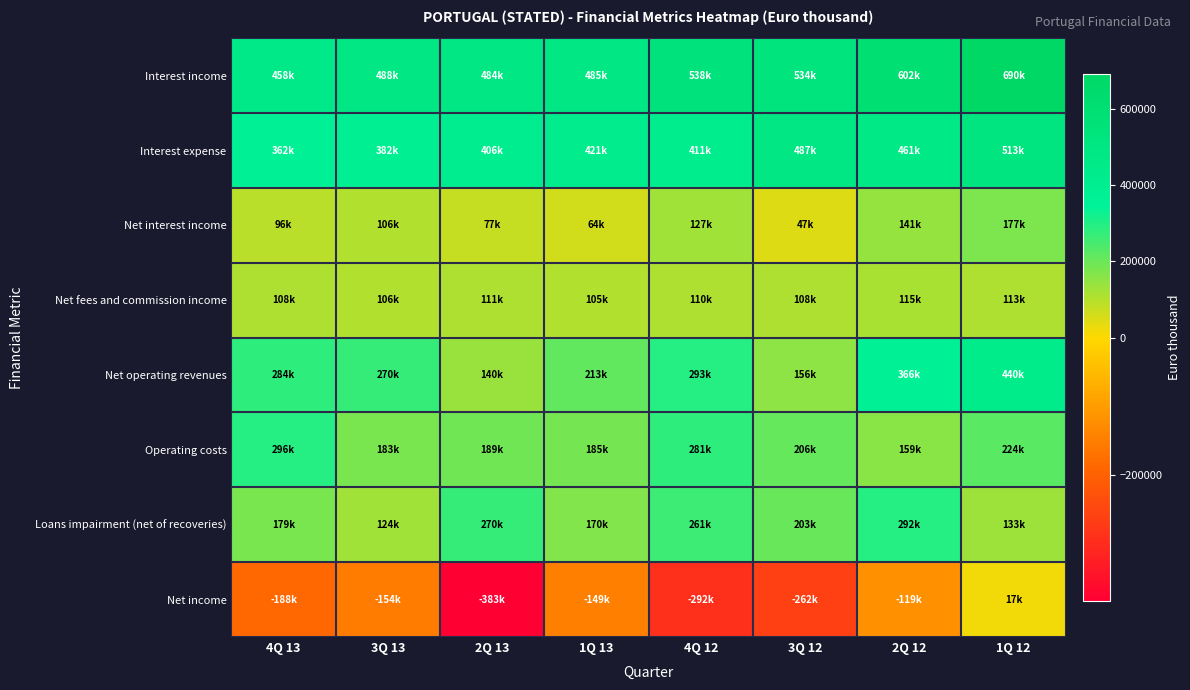

Which series has the largest total across all categories?

Interest income